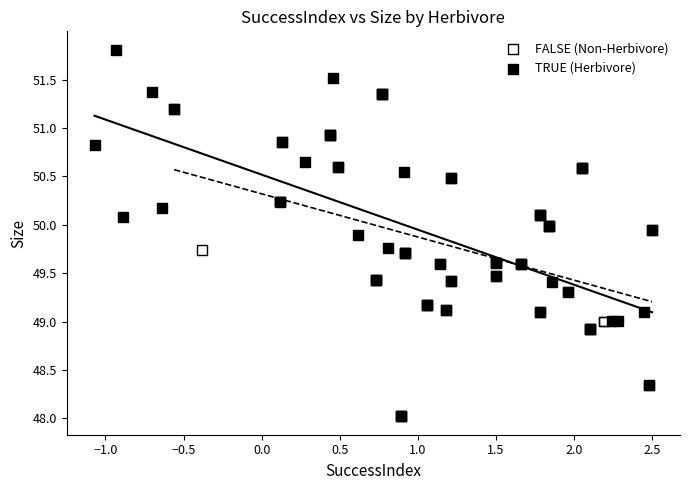

Which series contains the highest Y value?

TRUE (Herbivore)